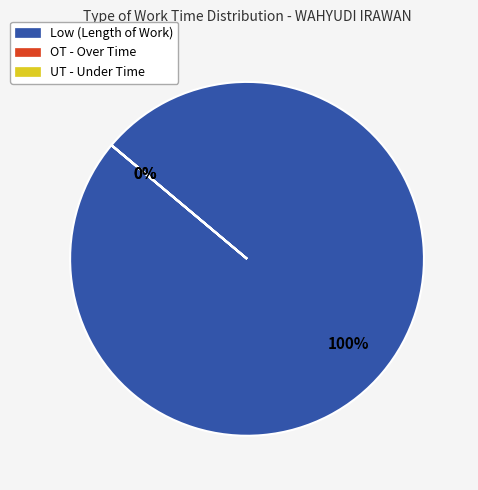

Is there any slice that represents more than half of the pie?

Yes